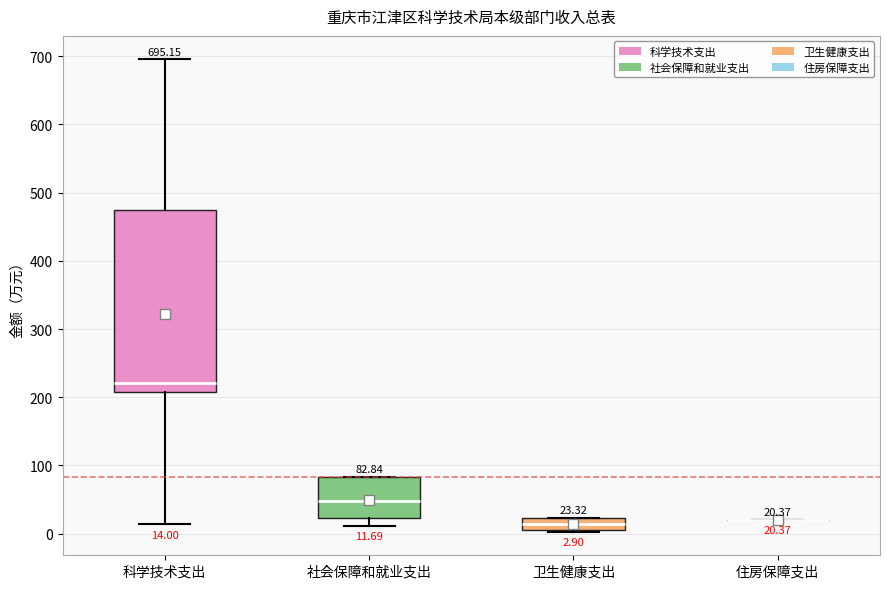

Comparing the boxes themselves (not the whiskers), which one is the tallest?

科学技术支出